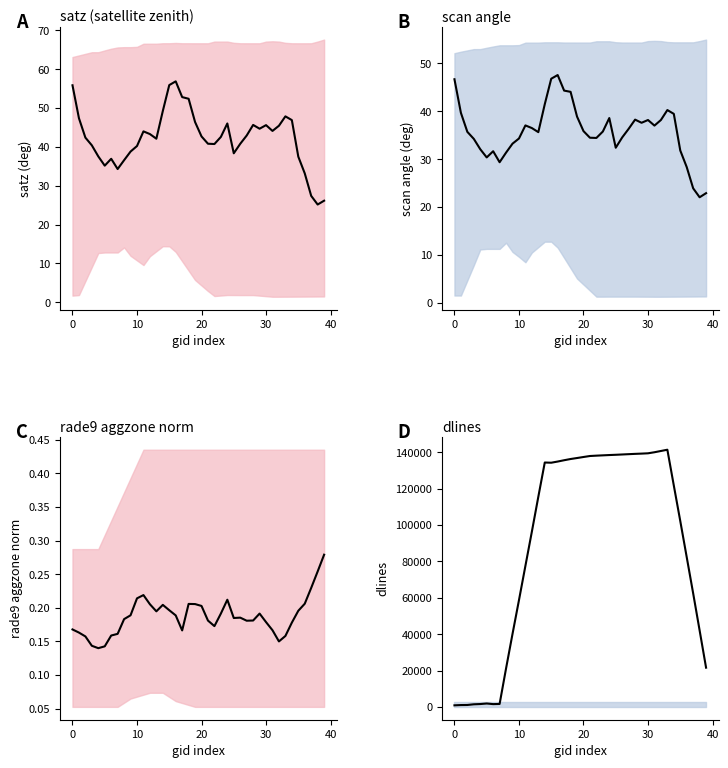

What is the difference between the satz (satellite zenith) median values at 24 and 27?

3.1